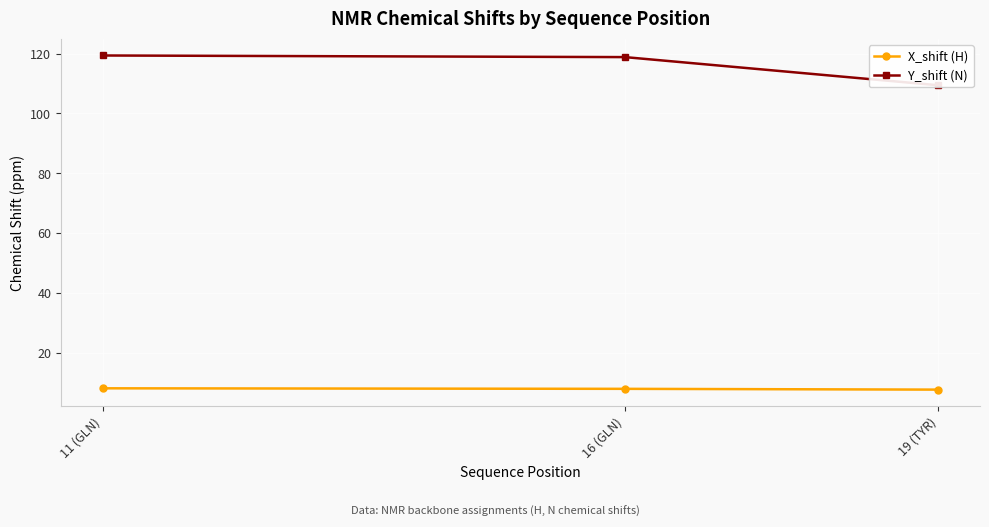

Which series has the widest spread of values?

Y_shift (N)